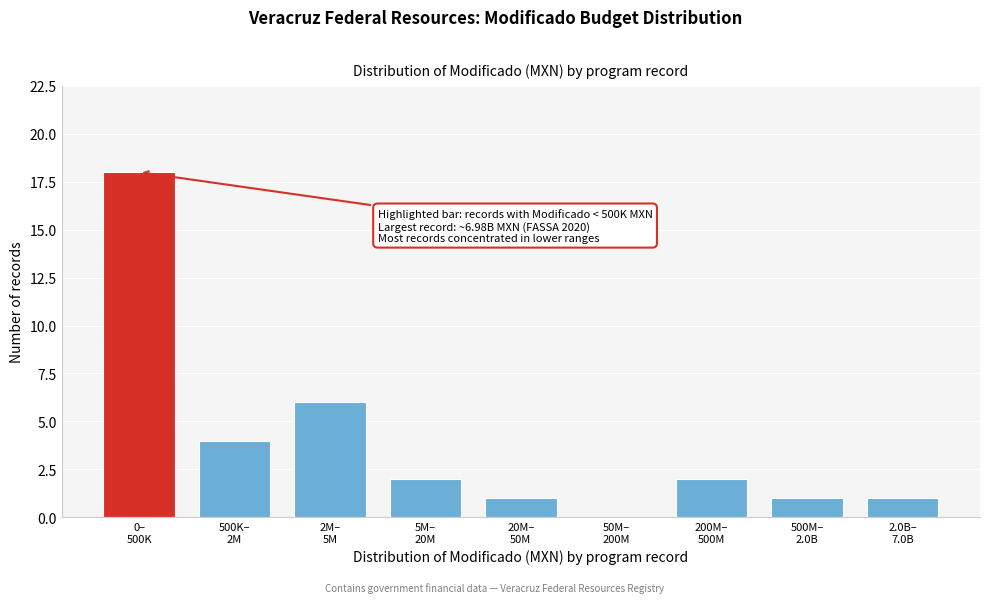

What is the greatest value displayed?

18